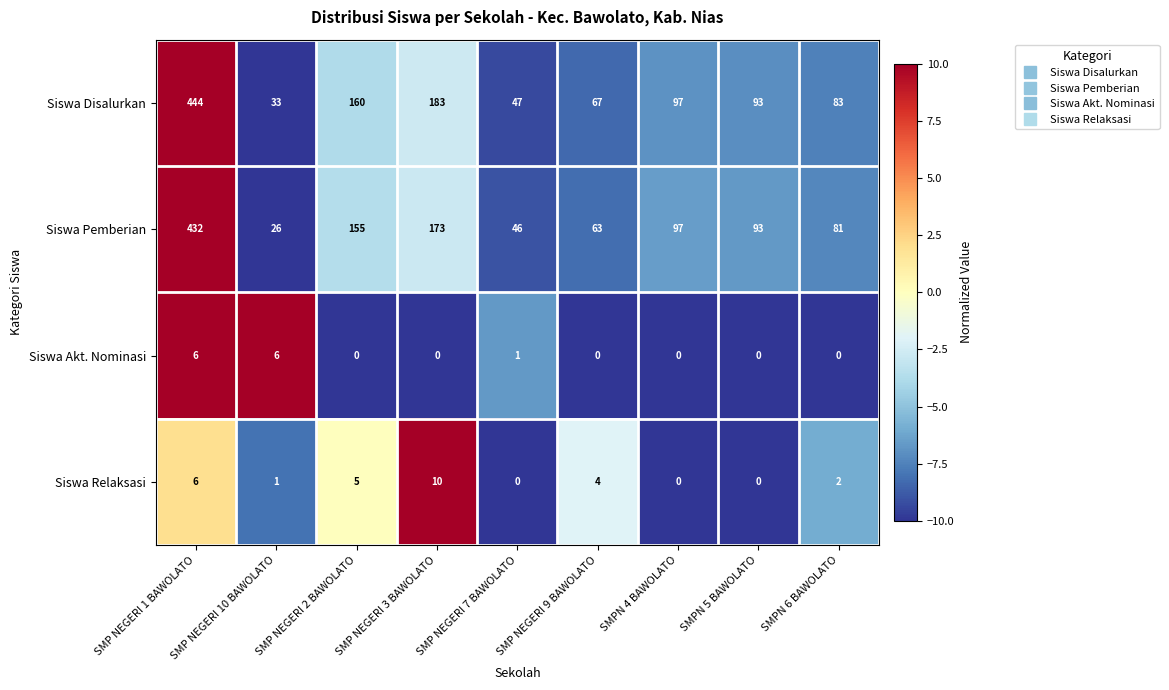

Which series has the largest total across all categories?

Siswa Disalurkan